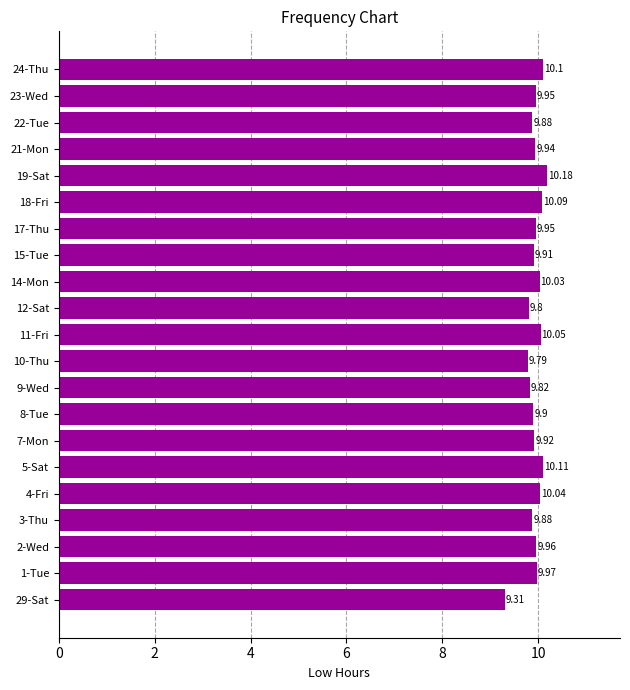

At which category does the chart reach its peak across all series?

19-Sat